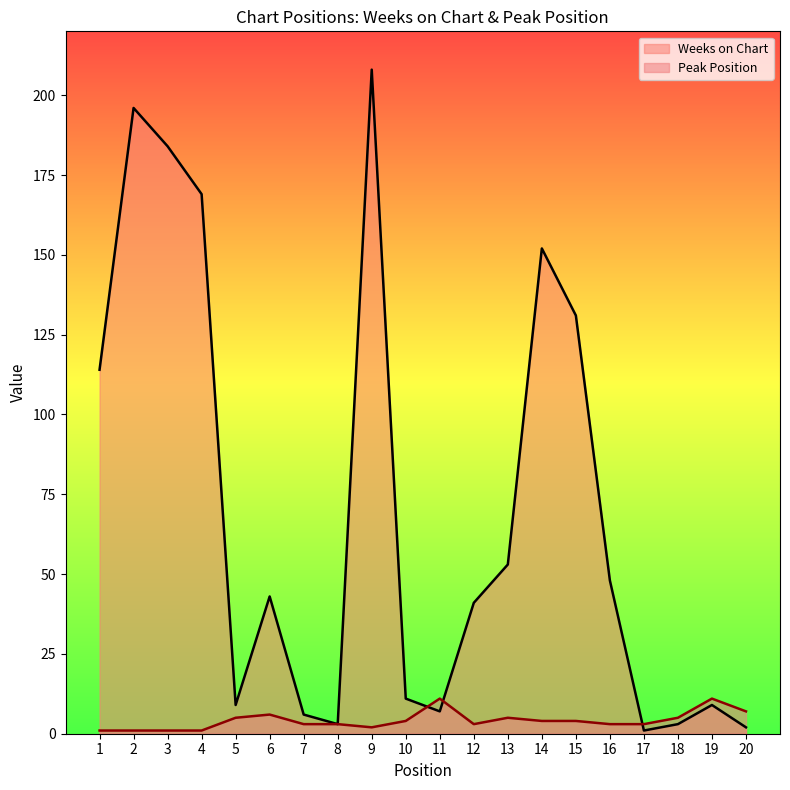

How many lines are shown in the chart?

2